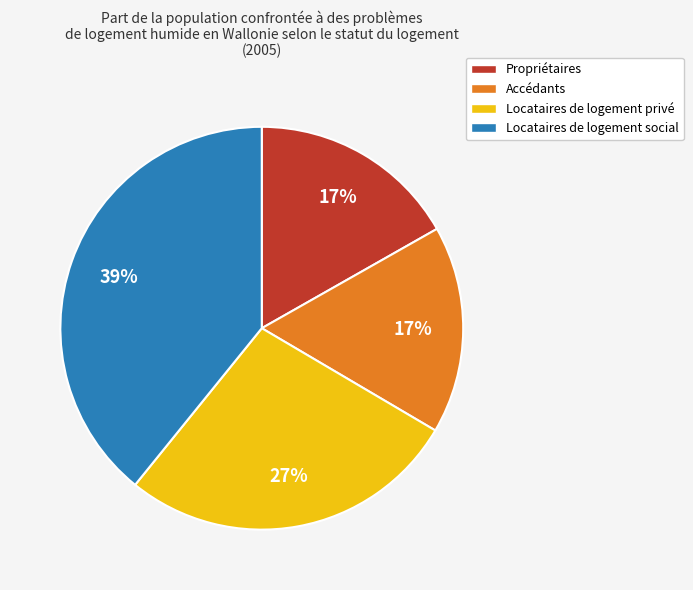

True or false: Locataires de logement social accounts for 39% of the total.

True